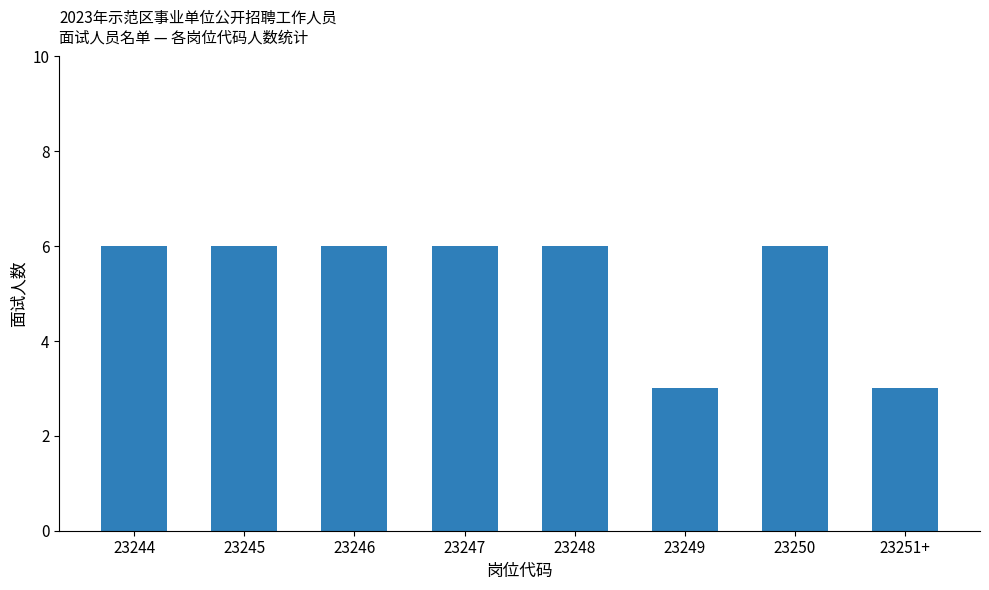

What is the difference between the maximum and minimum values?

3